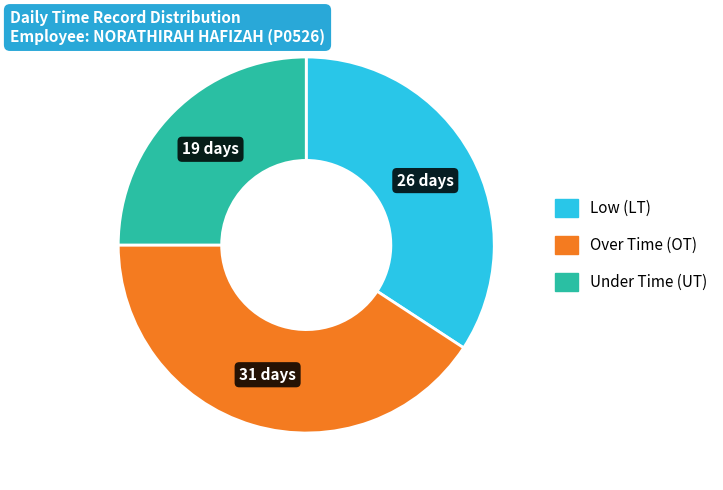

Rank the categories by value from highest to lowest.

Over Time (OT), Low (LT), Under Time (UT)